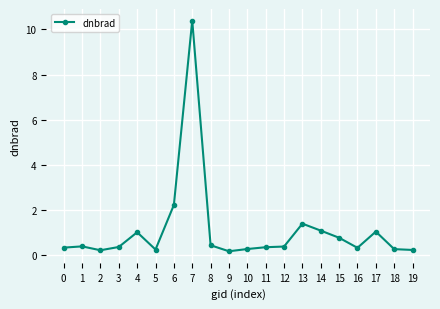

How many series are shown in this chart?

1